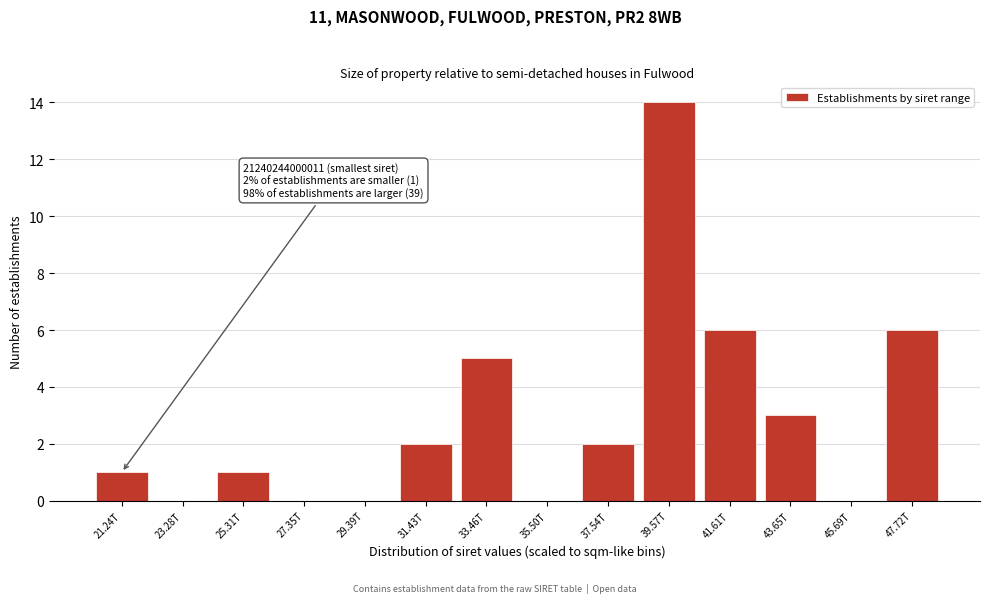

Reading left to right, what are all the values shown in this chart?

21.24T=1	23.28T=0	25.31T=1	27.35T=0	29.39T=0	31.43T=2	33.46T=5	35.50T=0	37.54T=2	39.57T=14	41.61T=6	43.65T=3	45.69T=0	47.72T=6